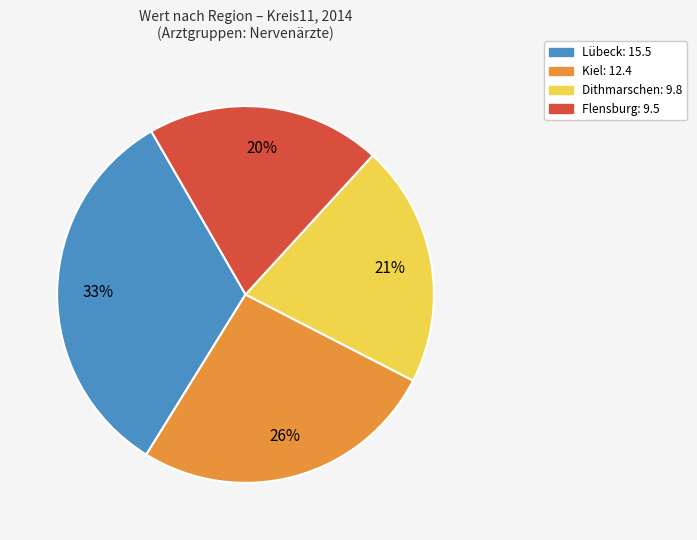

To the nearest percent, what is the difference between the largest and smallest slice percentages?

13%